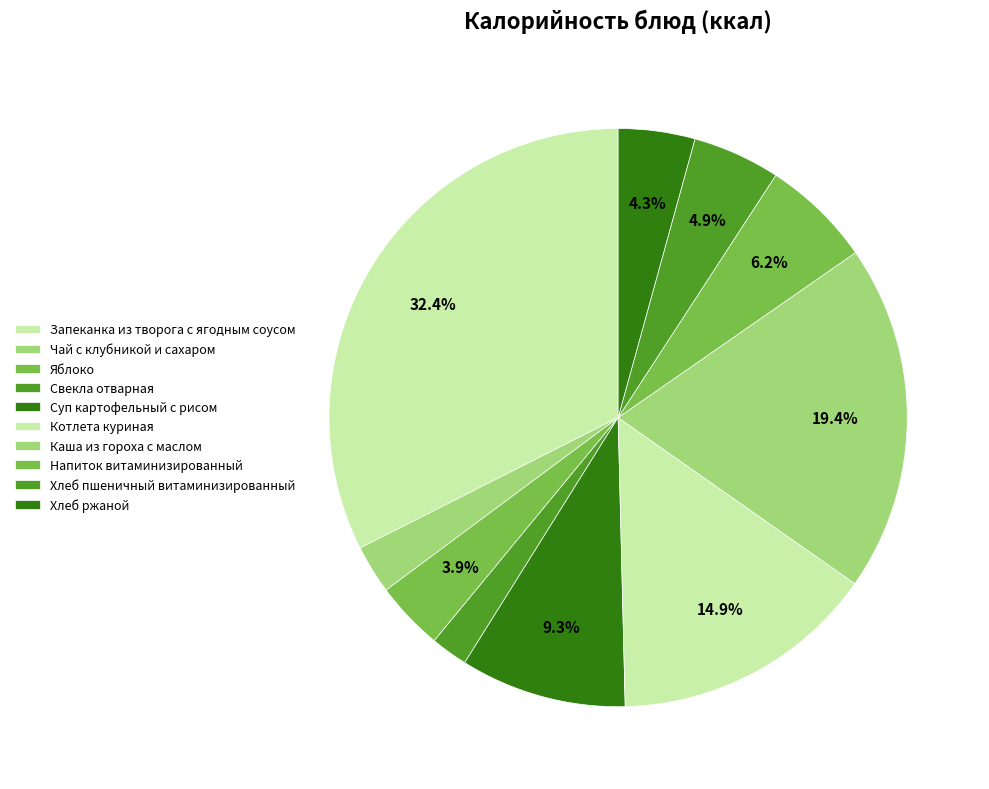

Is there a majority slice in this chart?

No